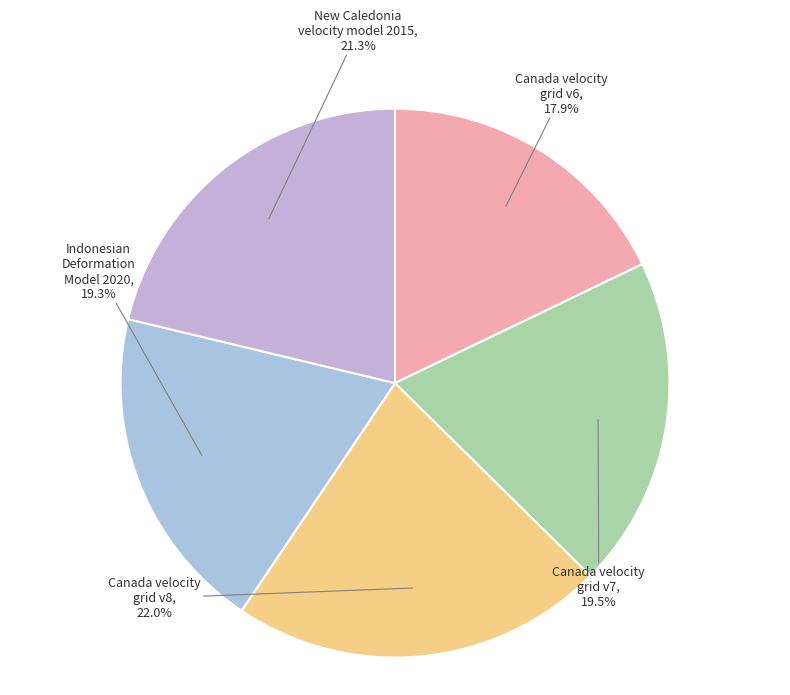

Is the sum of Canada velocity grid v6 and Indonesian Deformation Model 2020 greater than half?

No